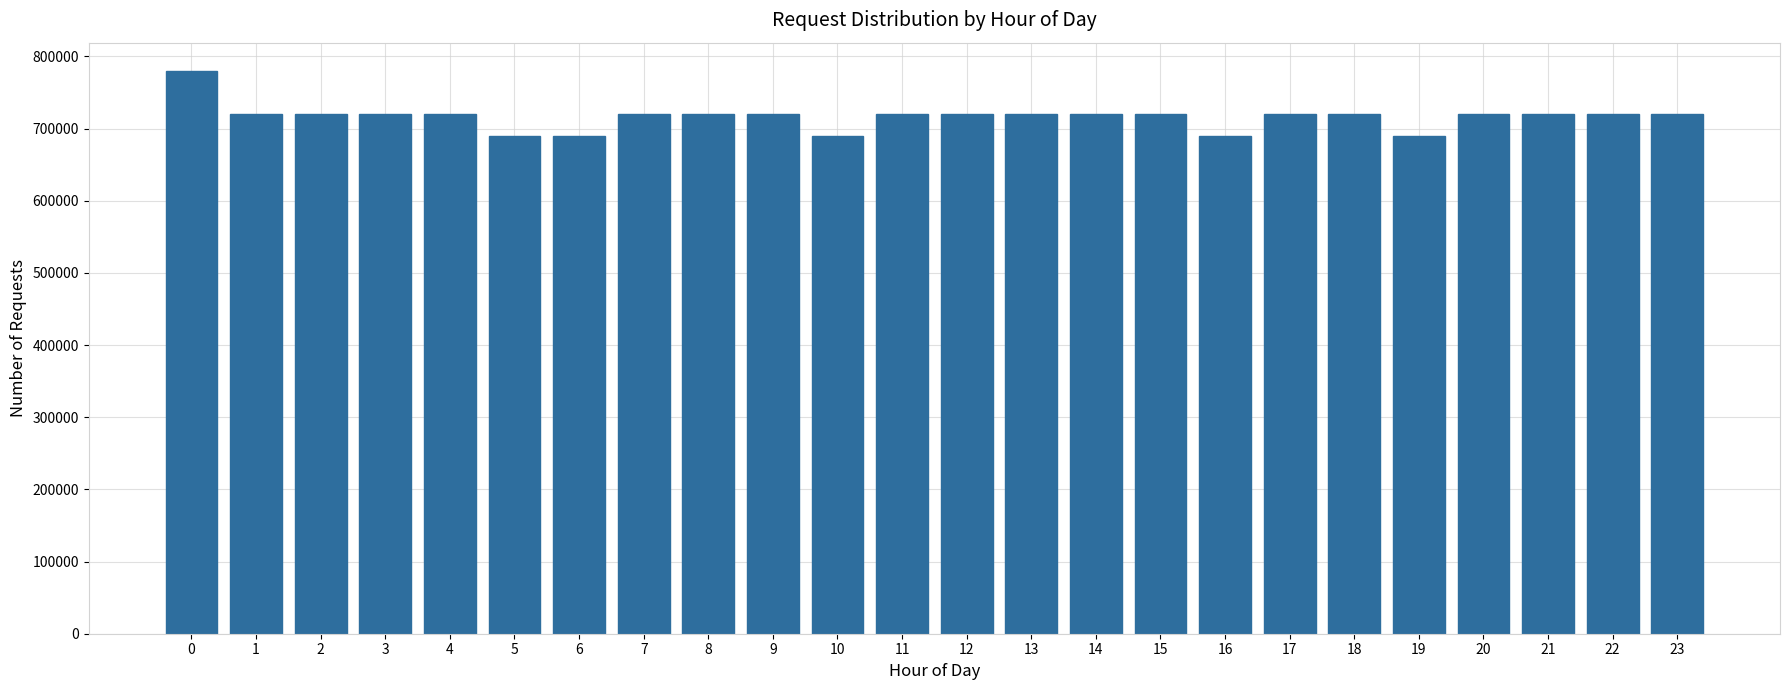

Reading right to left, transcribe all the data shown in this chart.

720000	720000	720000	720000	690000	720000	720000	690000	720000	720000	720000	720000	720000	690000	720000	720000	720000	690000	690000	720000	720000	720000	720000	780000